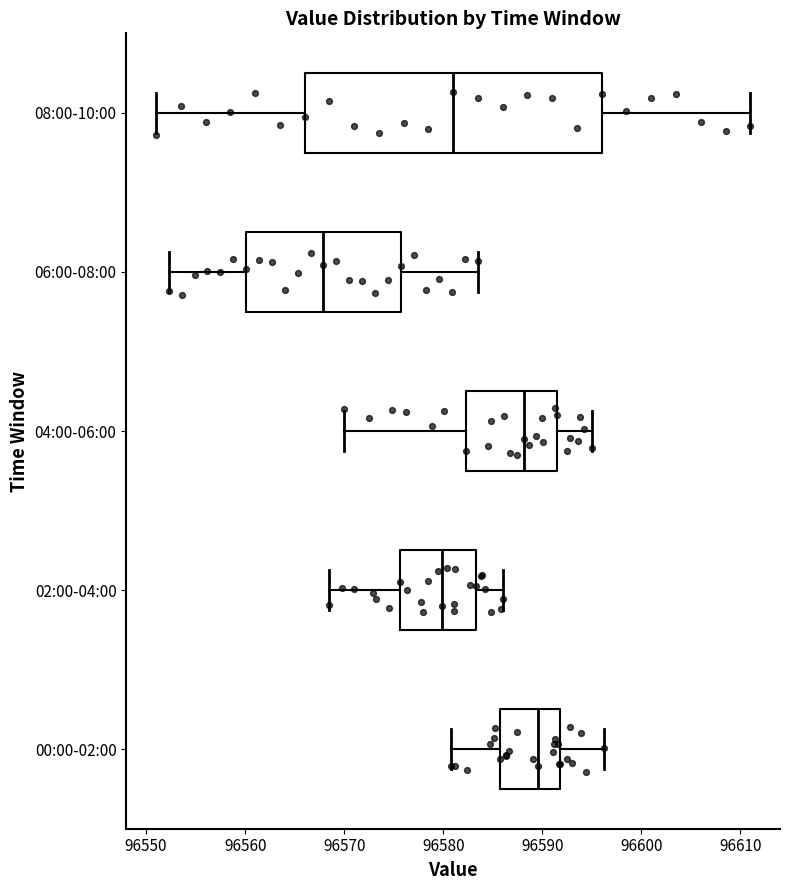

Comparing the boxes themselves (not the whiskers), which one is the widest?

08:00-10:00